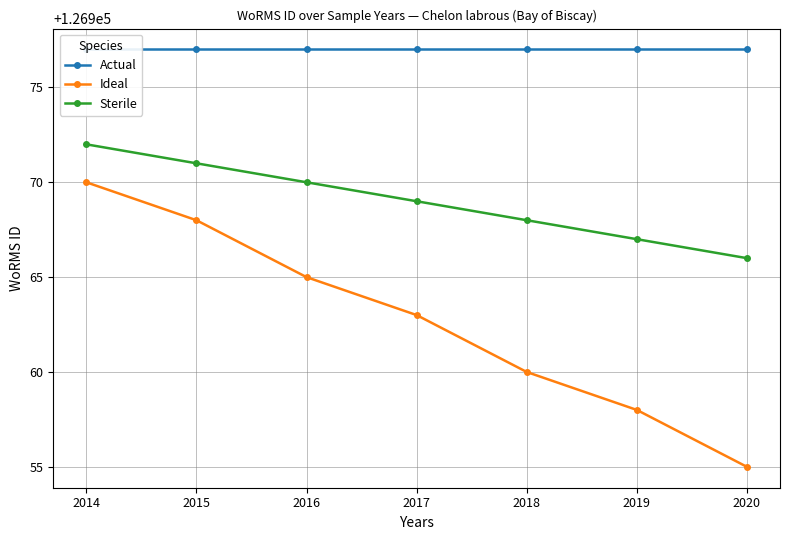

Reading right to left, what are all the values shown in this chart?

Actual: 2020=126977	2019=126977	2018=126977	2017=126977	2016=126977	2015=126977	2014=126977
Ideal: 2020=126955	2019=126958	2018=126960	2017=126963	2016=126965	2015=126968	2014=126970
Sterile: 2020=126966	2019=126967	2018=126968	2017=126969	2016=126970	2015=126971	2014=126972